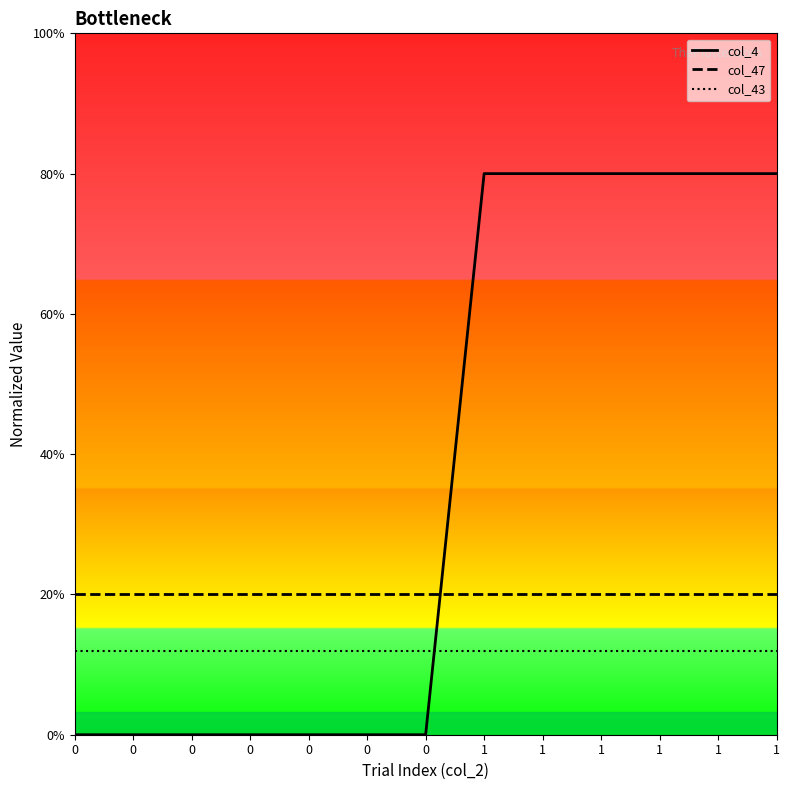

Which series has the largest total across all categories?

col_4